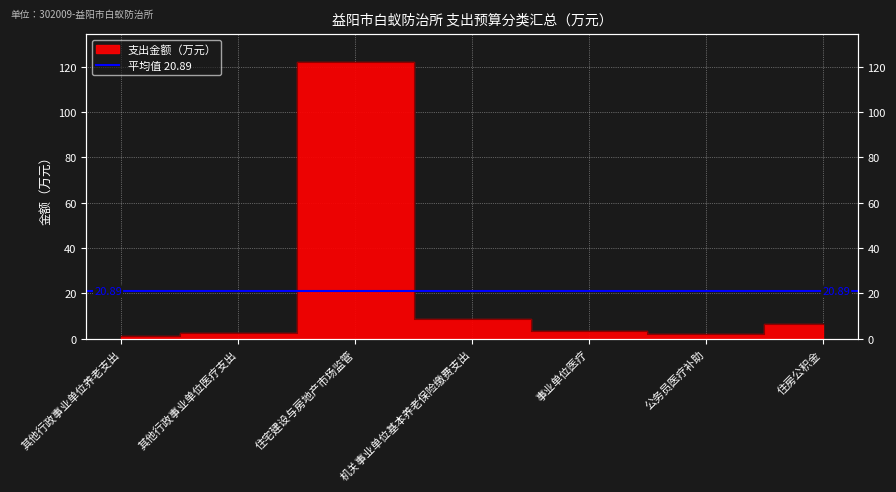

List the labels in order of value, smallest first.

其他行政事业单位养老支出, 公务员医疗补助, 其他行政事业单位医疗支出, 事业单位医疗, 住房公积金, 机关事业单位基本养老保险缴费支出, 住宅建设与房地产市场监管